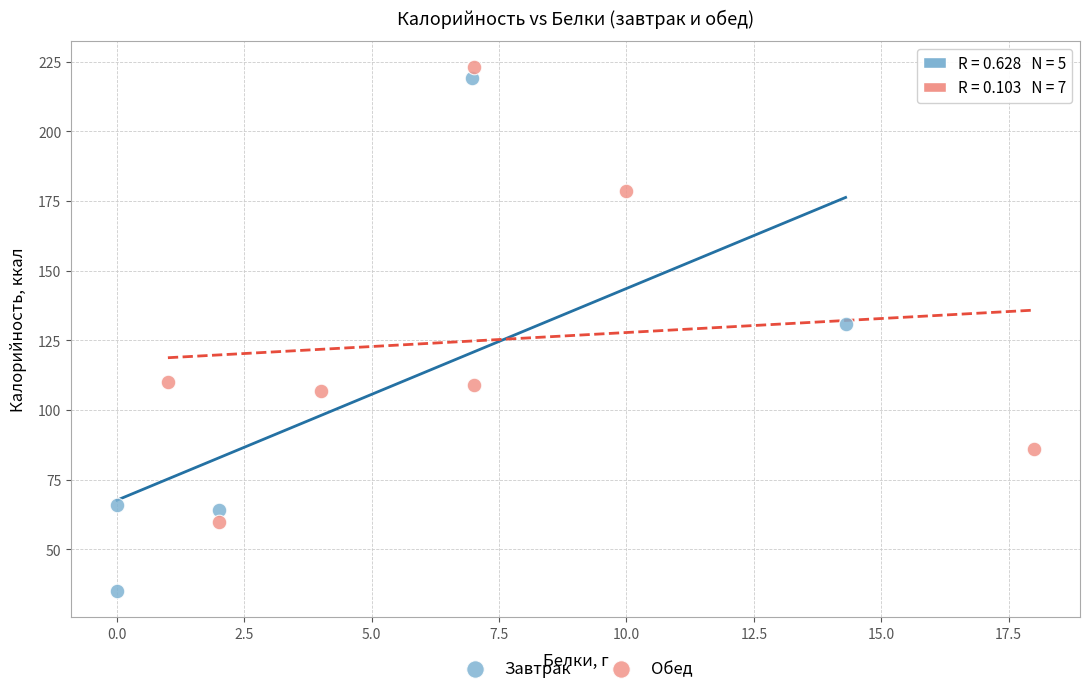

Which series has the widest spread of Y values?

Завтрак